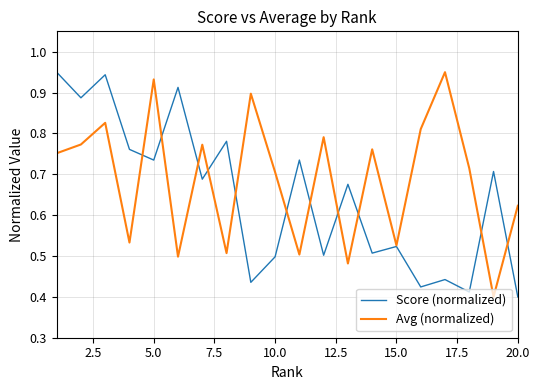

List the series in order of their overall mean, highest first.

Avg (normalized), Score (normalized)